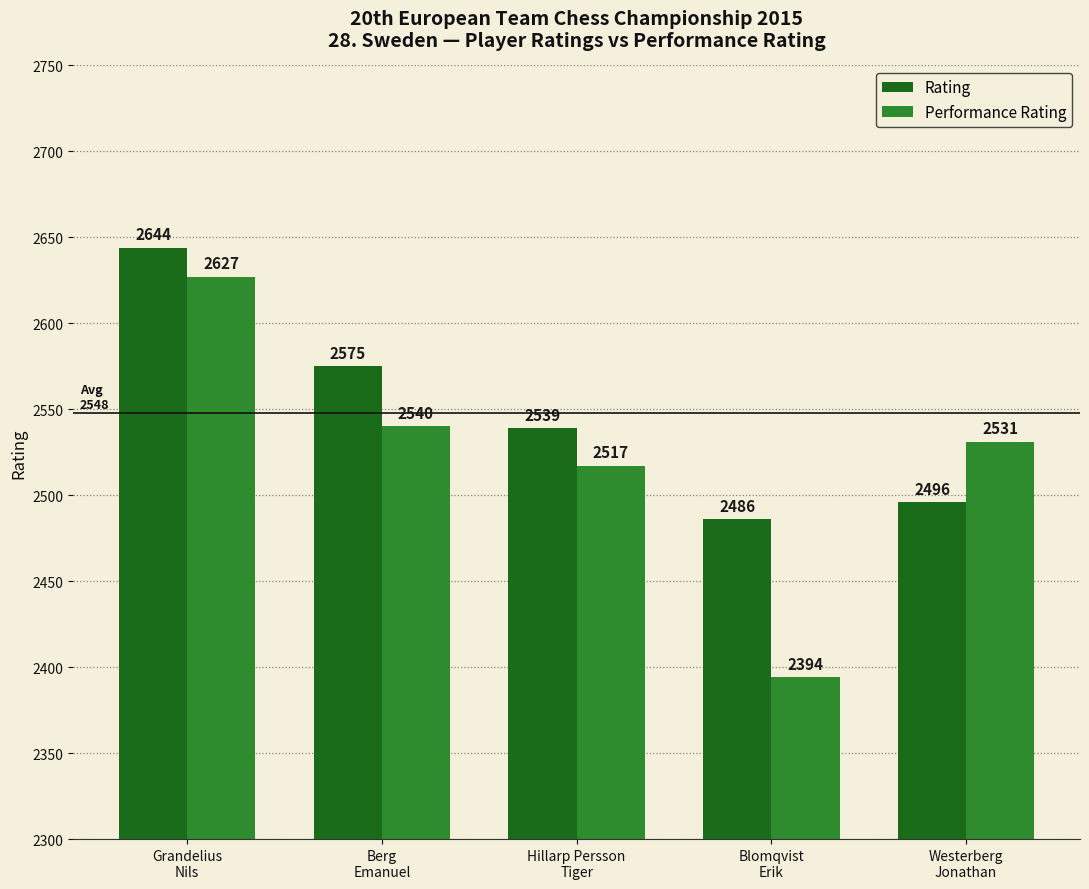

Where does the Performance Rating series first go above 2531?

Grandelius
Nils